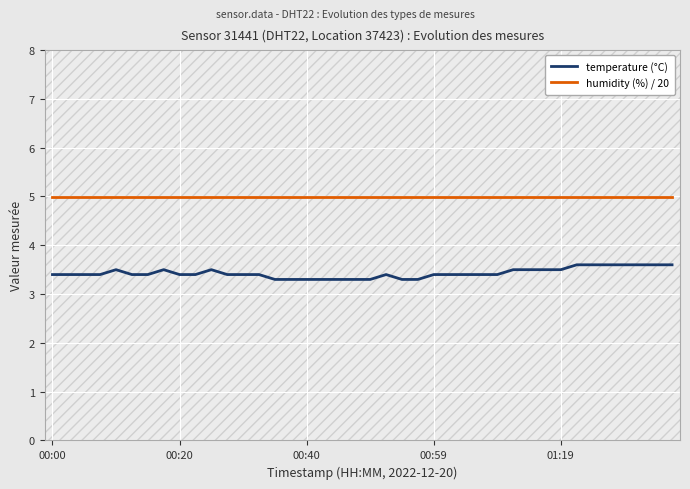

Which series has the largest total across all categories?

humidity (%) / 20